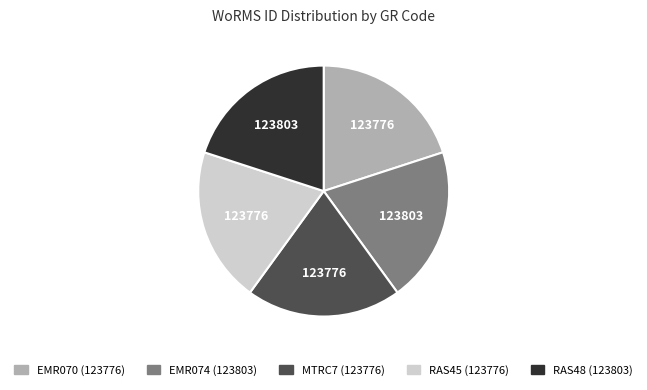

Does any single category account for the majority?

No